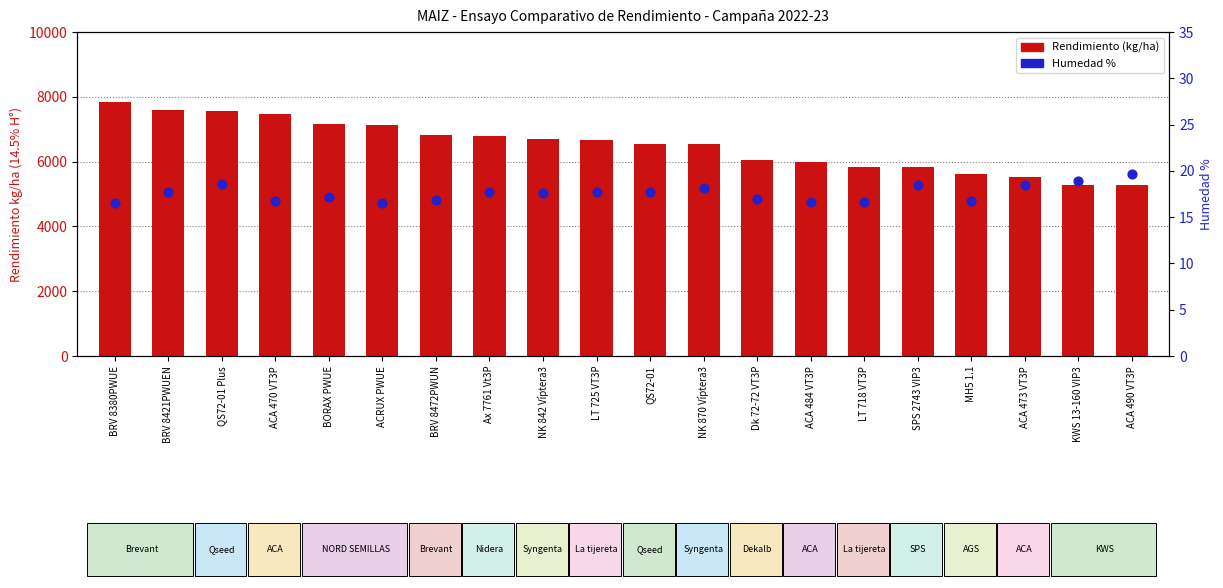

At how many categories does at least one series exceed 891?

20